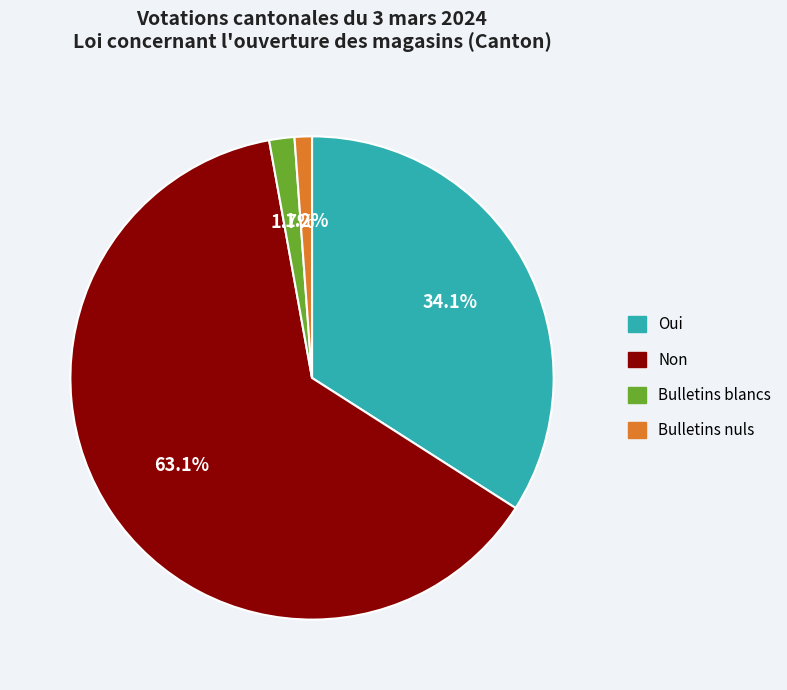

How many segments does this pie chart have?

4